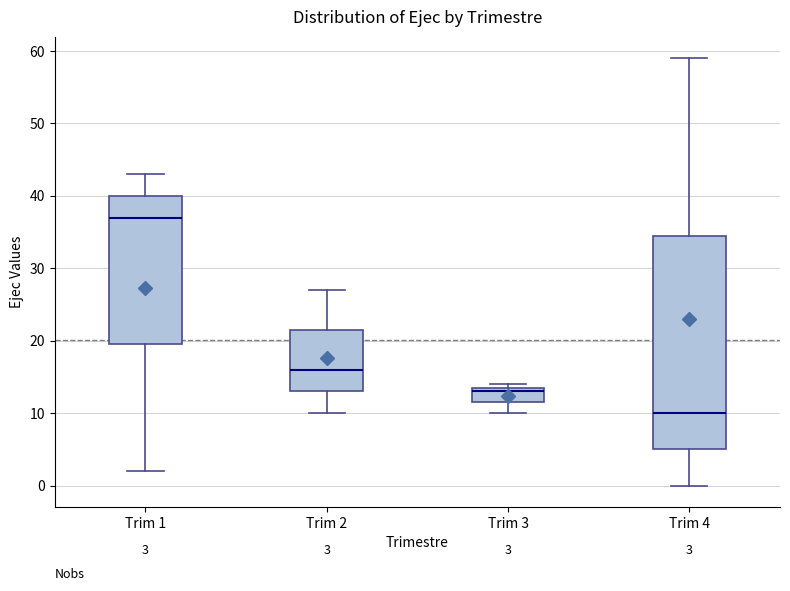

Which box is the tallest, from its lower edge to its upper edge?

Trim 4